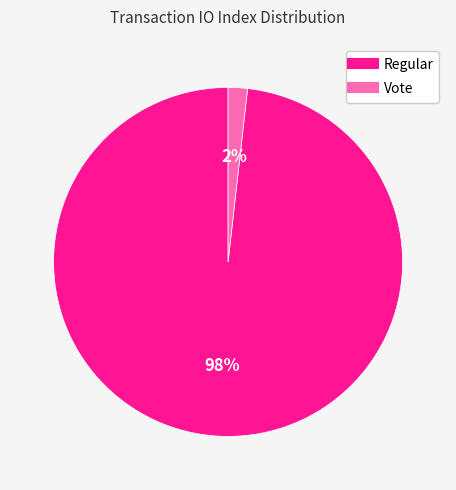

Which category has the biggest portion of the pie?

Regular